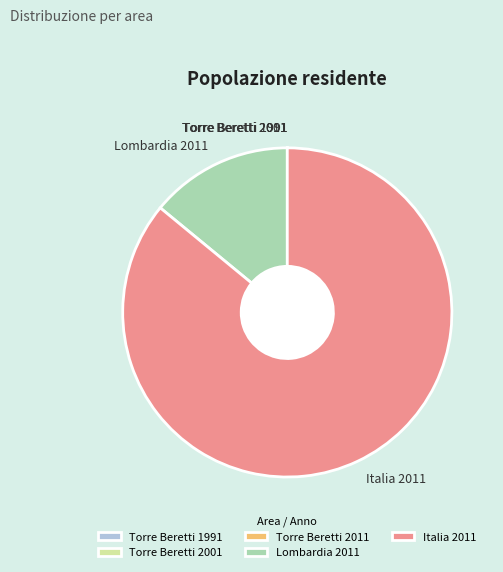

What is the majority slice?

Italia 2011